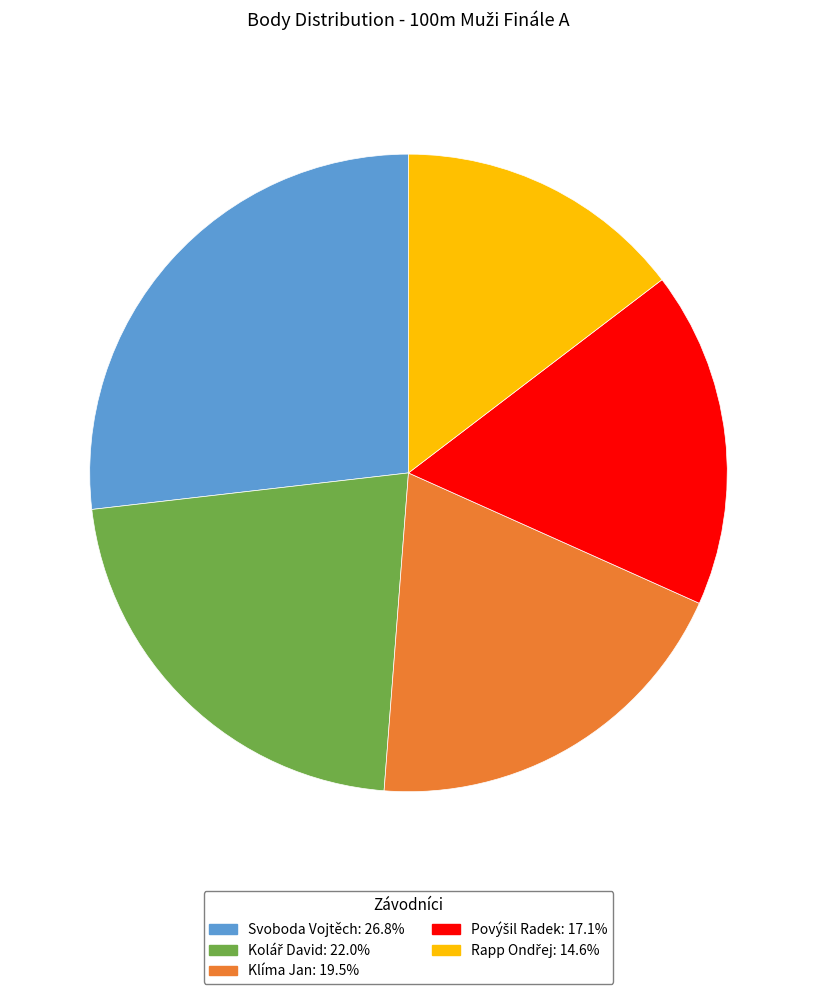

Which category has the biggest portion of the pie?

Svoboda Vojtěch